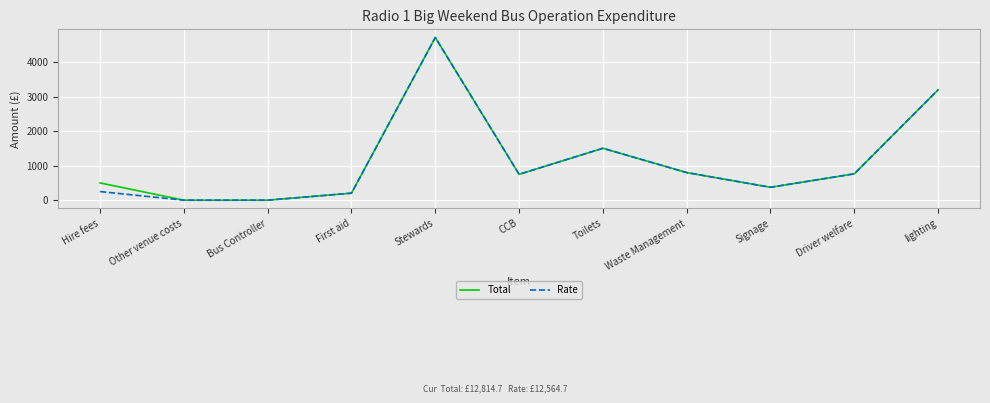

What is the average value of the Rate series?

1142.2